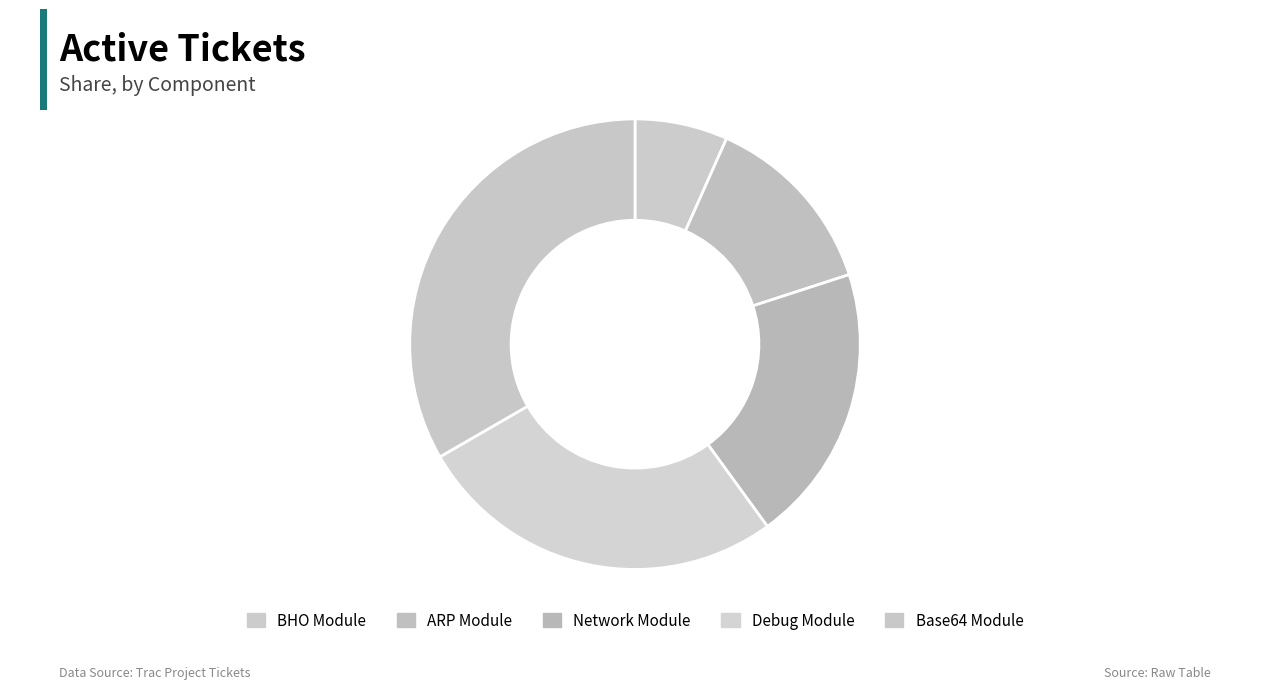

Is it true that Network Module is 10% of the pie?

False